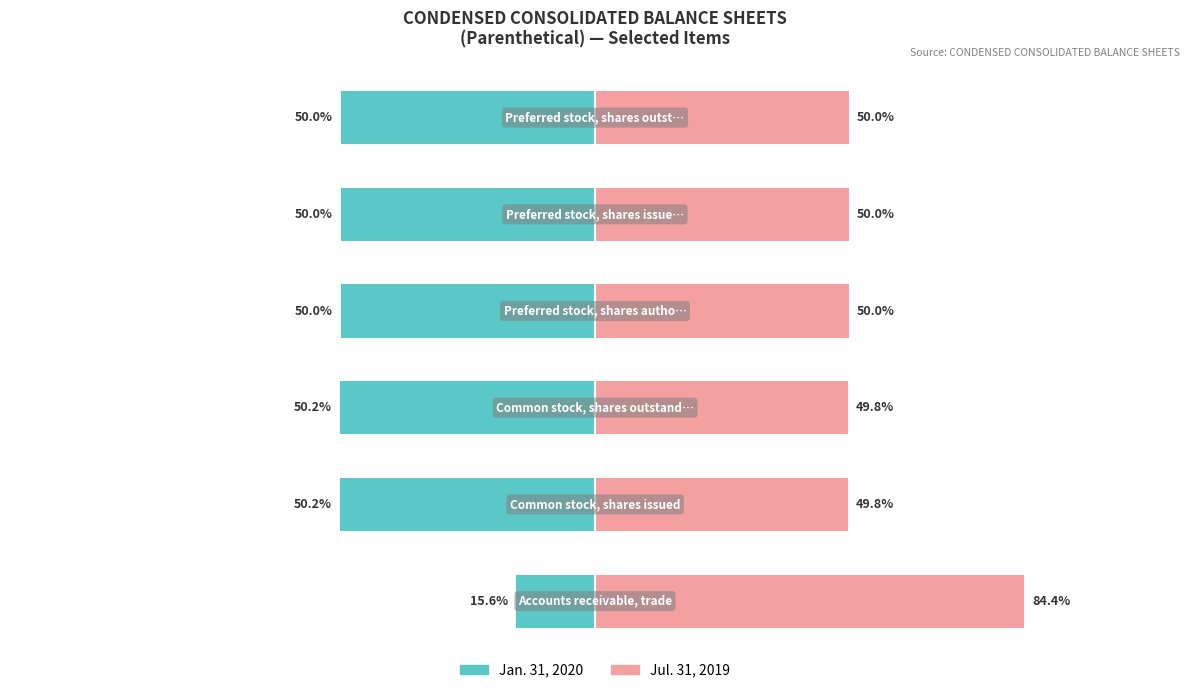

Rank the series by their average value, from lowest to highest.

Jan. 31, 2020, Jul. 31, 2019